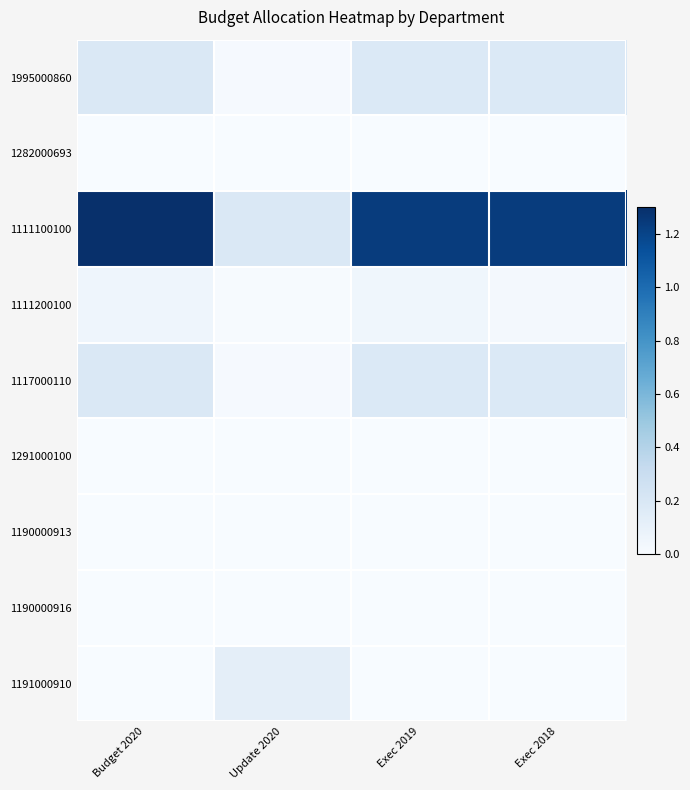

List the series in order of their peak value, lowest first.

1190000913, 1190000916, 1282000693, 1291000100, 1111200100, 1191000910, 1995000860, 1117000110, 1111100100